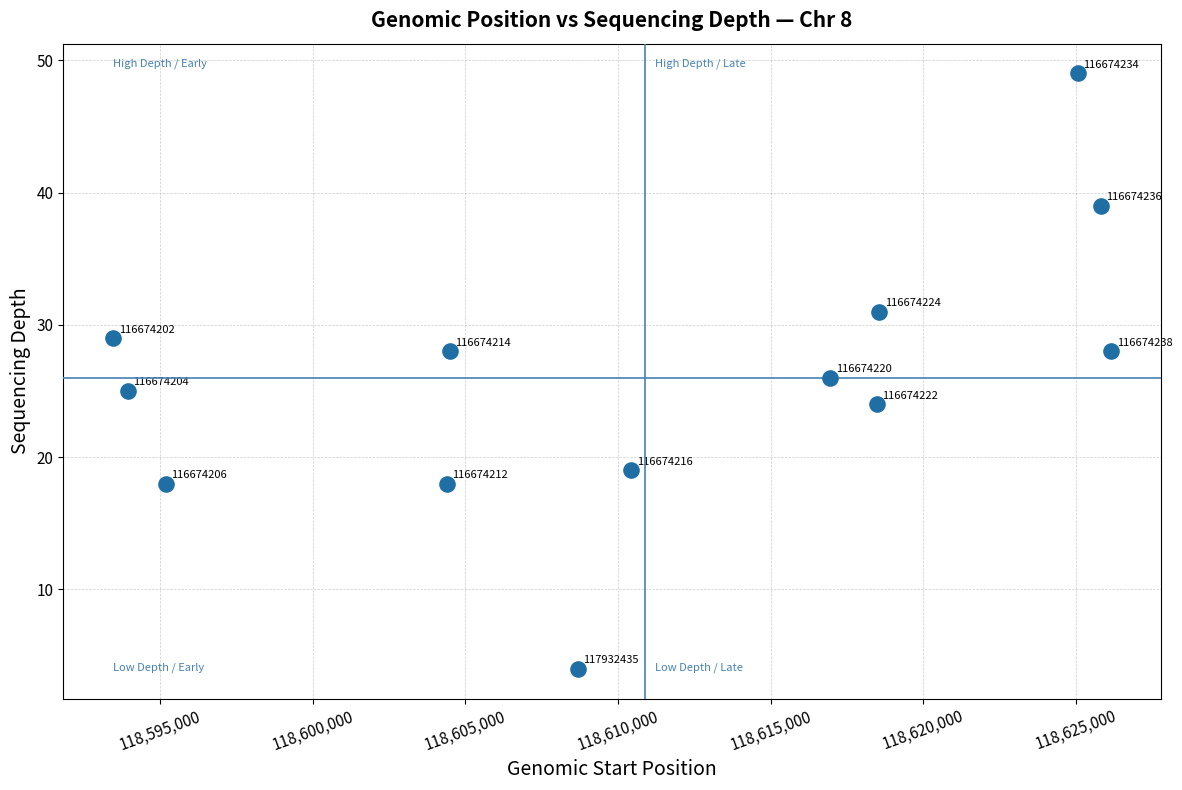

What is the range of Y values (max minus min)?

45